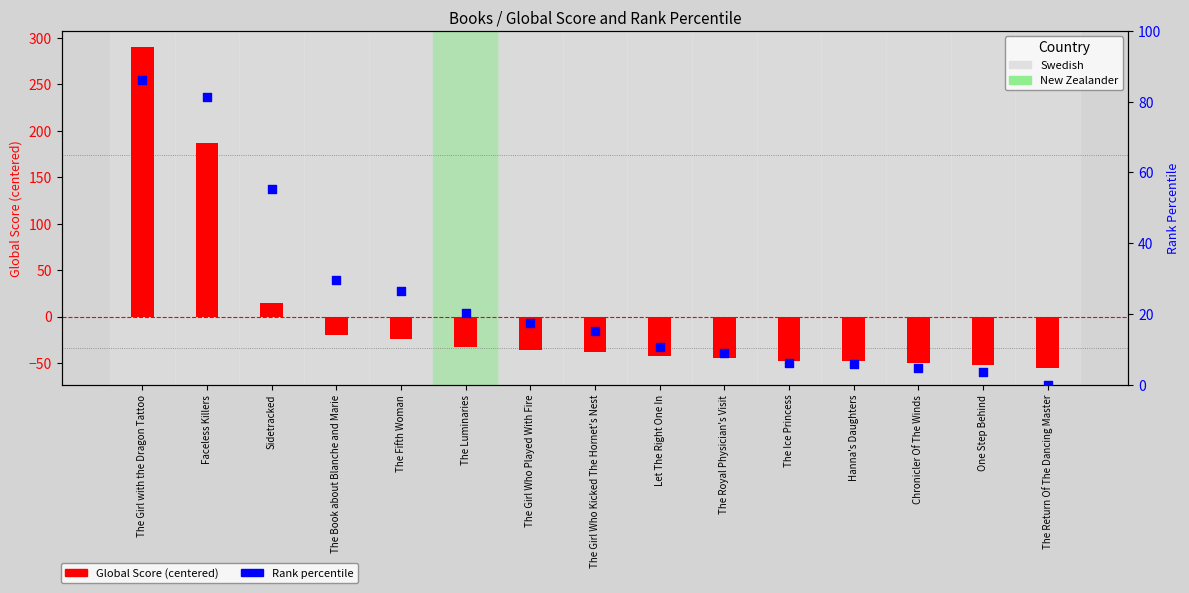

Which series contains the lowest Y value?

Global Score (centered)